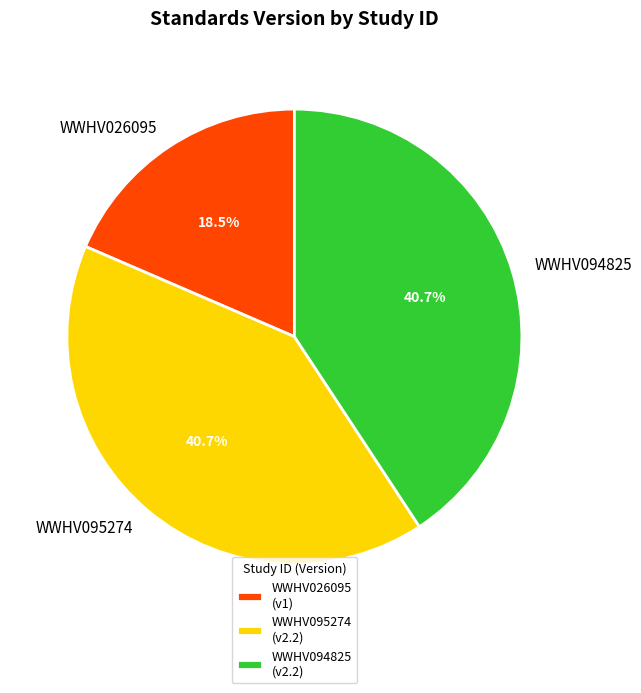

What percentage is the WWHV094825 slice, to the nearest percent?

41%